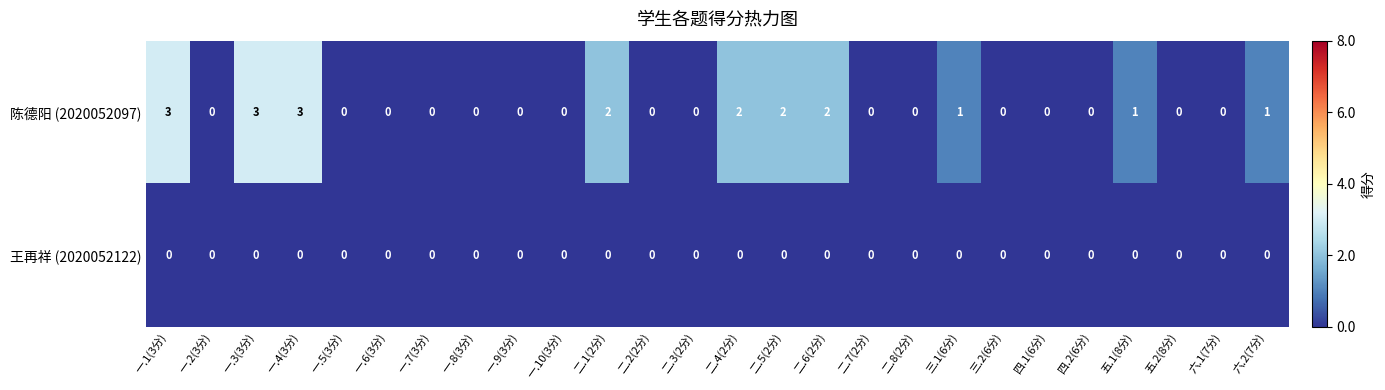

True or false: 王再祥 (2020052122) has a value of 0 at 一.1(3分).

True